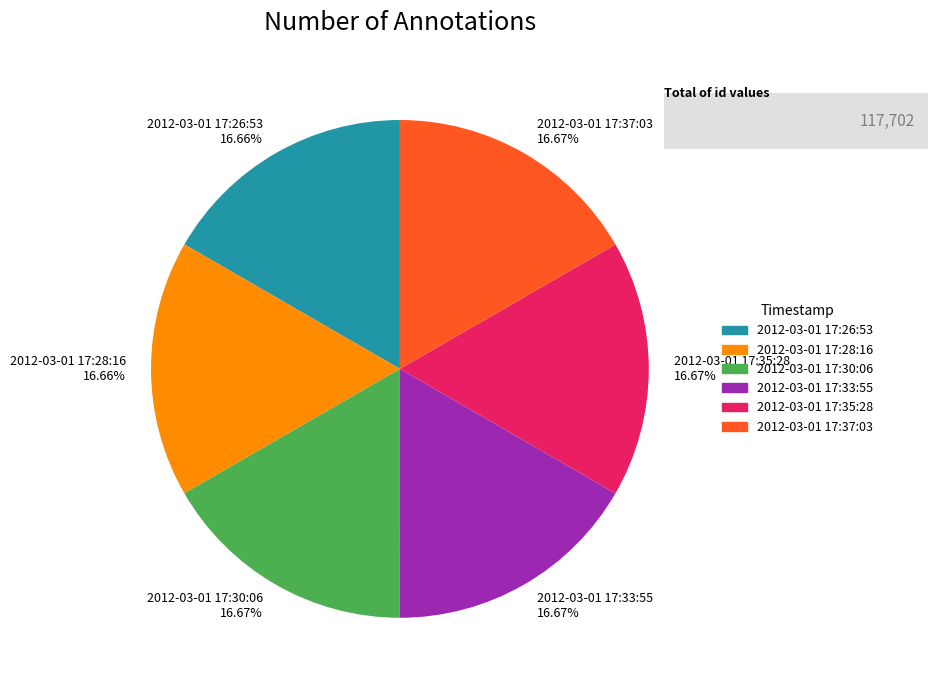

What percentage is the 2012-03-01 17:33:55 slice, to the nearest percent?

17%